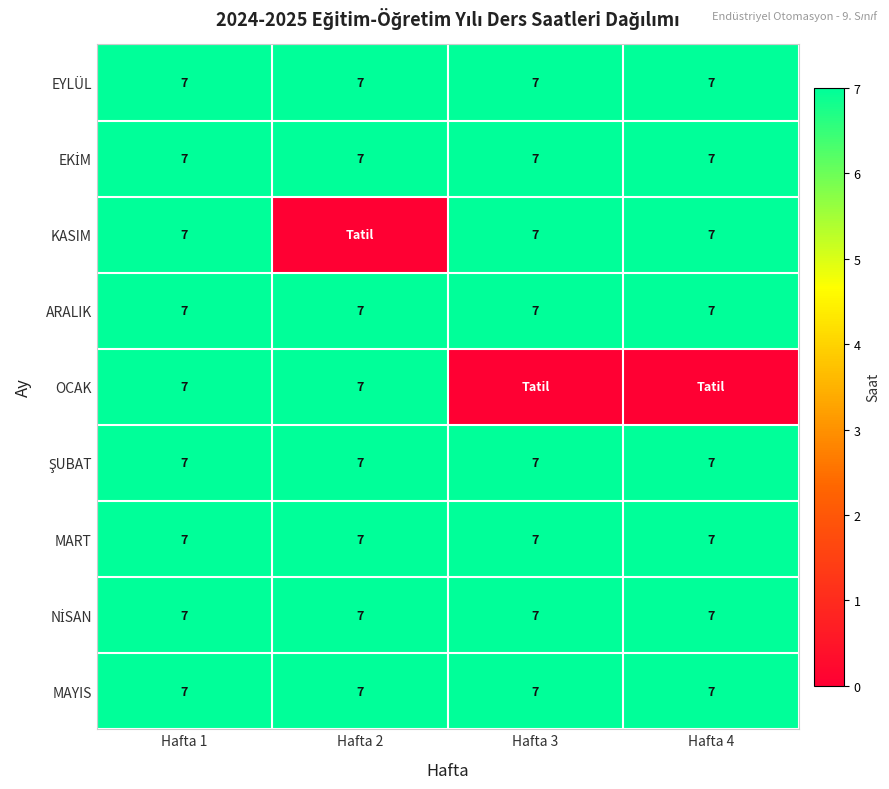

At how many categories does at least one series exceed 4?

4